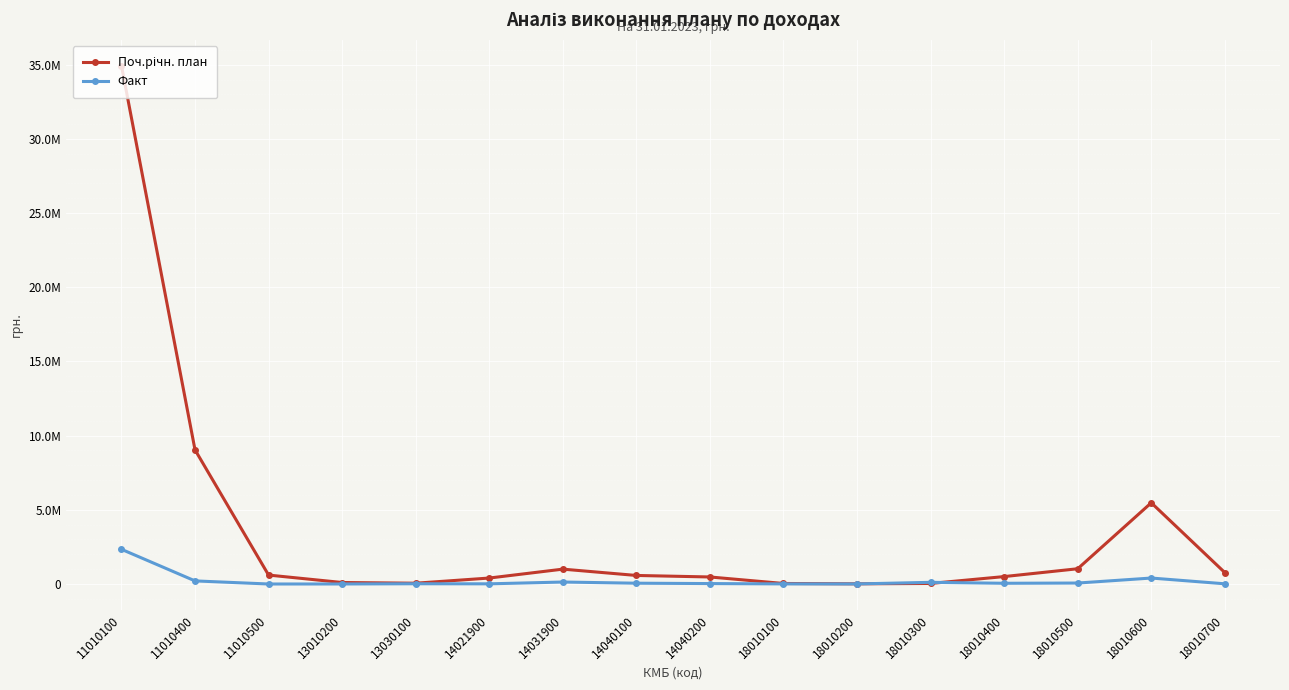

Reading left to right, list all the values displayed in this chart.

Поч.річн. план: 11010100=34940450.0	11010400=9042600.0	11010500=600000.0	13010200=99000.0	13030100=51500.0	14021900=400000.0	14031900=1000000.0	14040100=574100.0	14040200=471900.0	18010100=33500.0	18010200=10000.0	18010300=35000.0	18010400=498400.0	18010500=1026300.0	18010600=5473100.0	18010700=767700.0
Факт: 11010100=2336889.4	11010400=206954.1	11010500=-1818.4	13010200=0.0	13030100=15000.0	14021900=9618.2	14031900=130735.8	14040100=51850.8	14040200=27165.6	18010100=4885.6	18010200=2808.1	18010300=110667.0	18010400=46840.2	18010500=62980.2	18010600=400012.7	18010700=11749.2